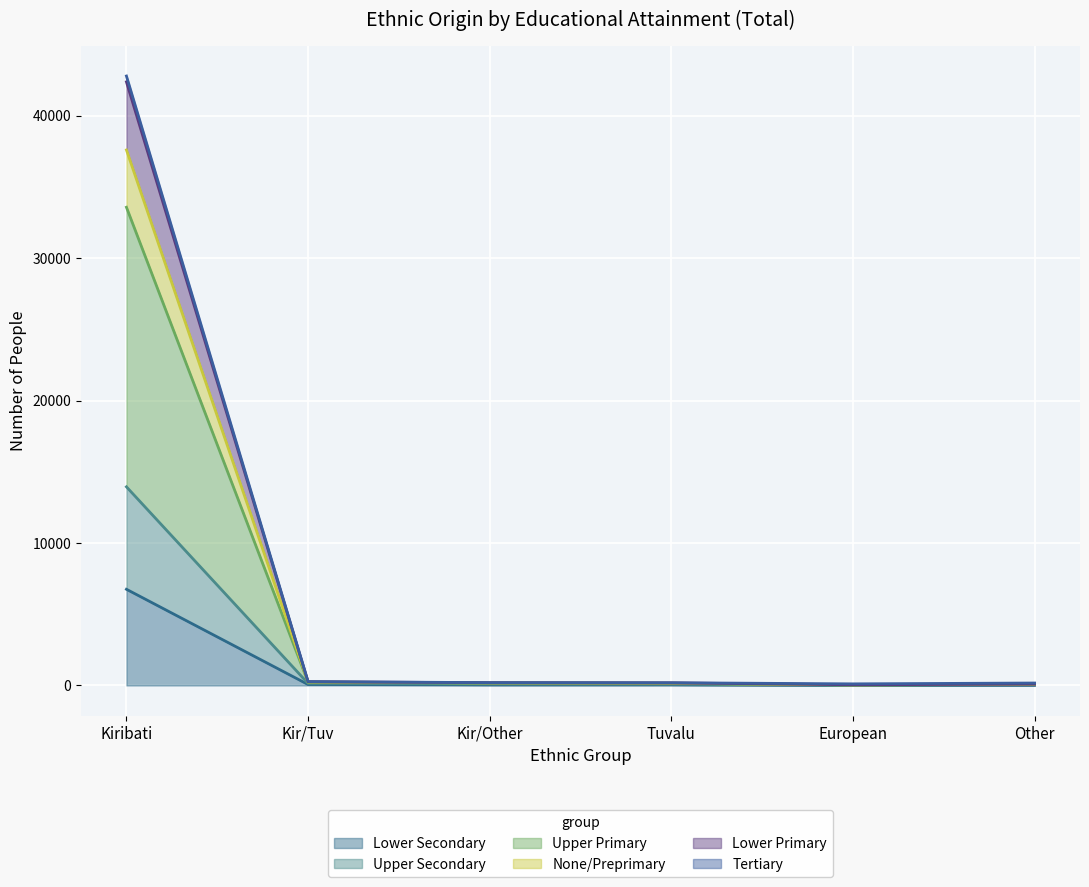

What is the maximum value for Lower Secondary?

6754